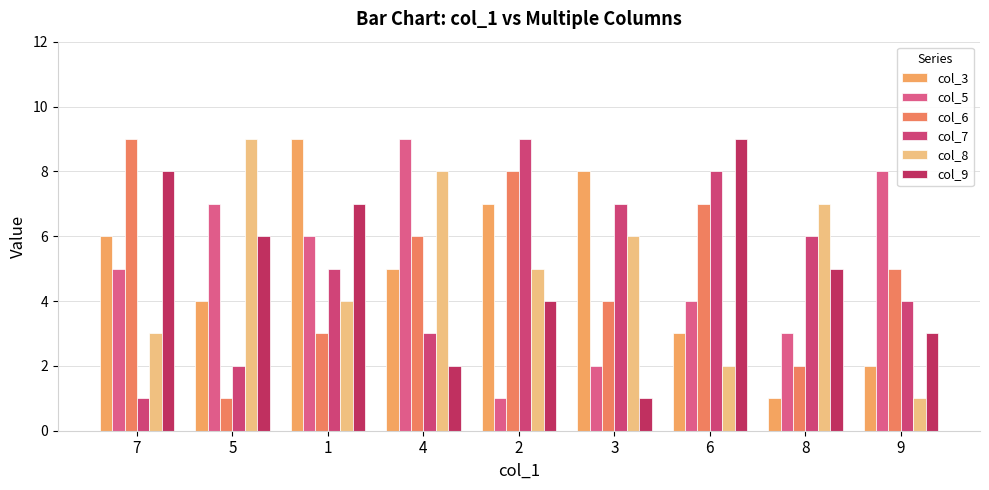

Which series changed the most between 2 and 9?

col_5